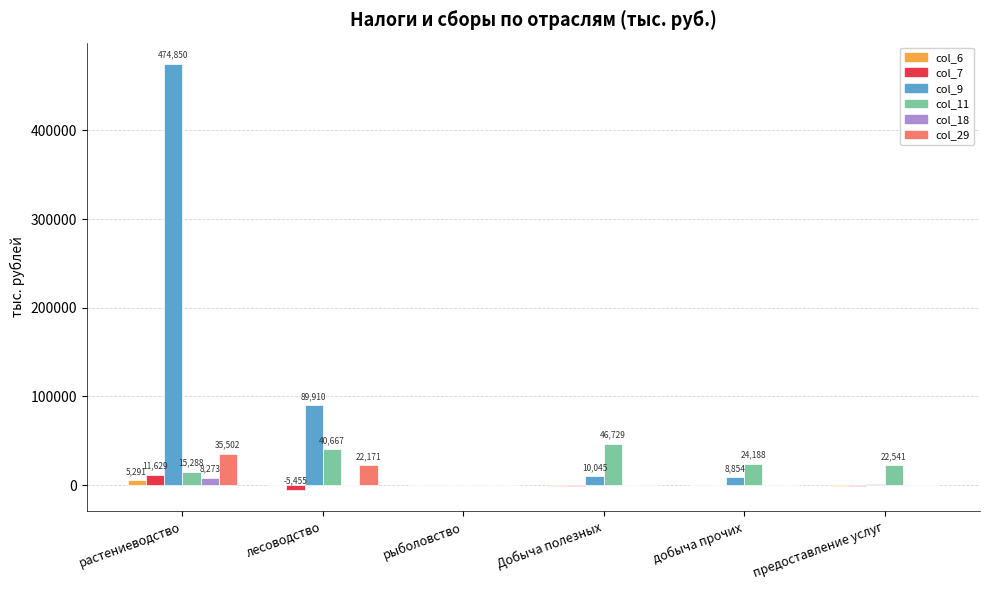

What is the difference between the col_11 values at Добыча полезных and лесоводство?

6062